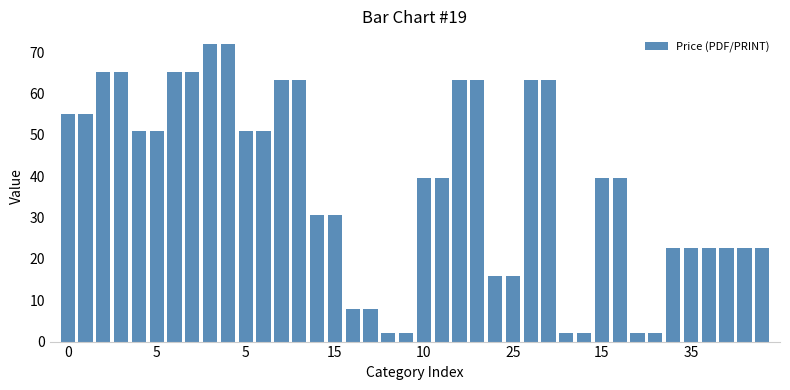

How many categories are shown in the chart?

40